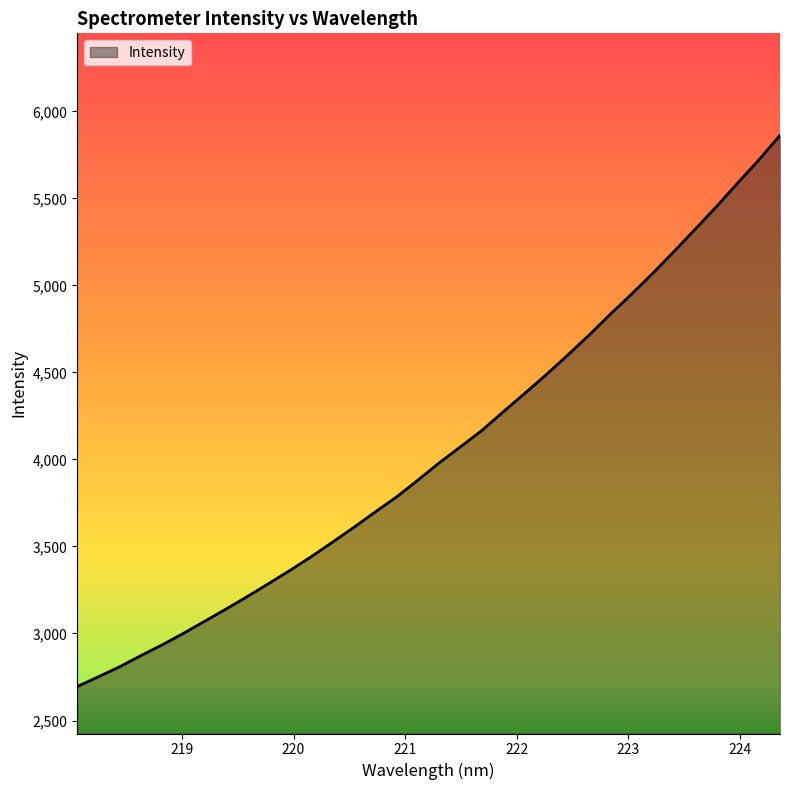

What is the minimum value shown in the chart?

2695.0